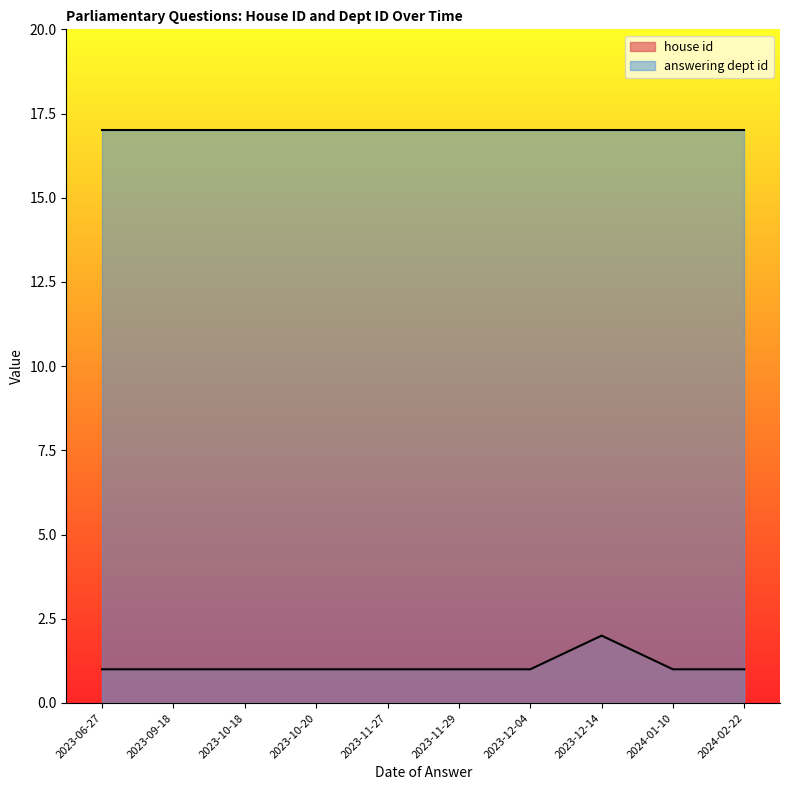

Rank the categories by value from lowest to highest.

2023-06-27, 2023-09-18, 2023-10-18, 2023-10-20, 2023-11-27, 2023-11-29, 2023-12-04, 2024-01-10, 2024-02-22, 2023-12-14